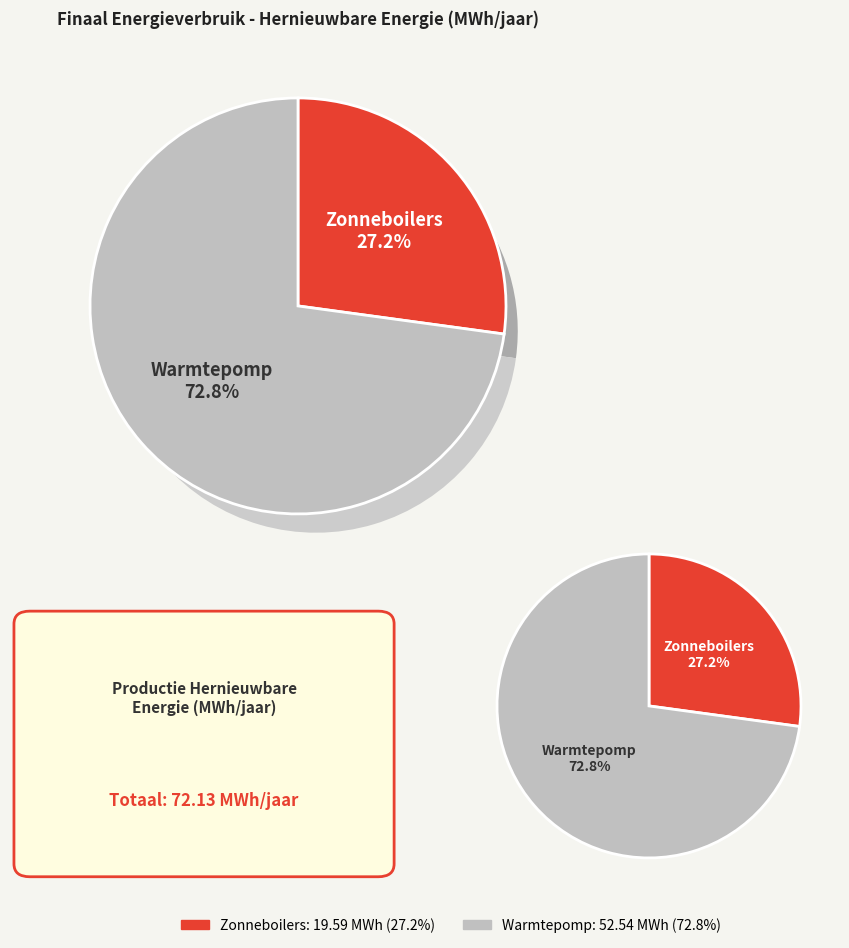

To the nearest percent, what is the difference between the largest and smallest slice percentages?

46%